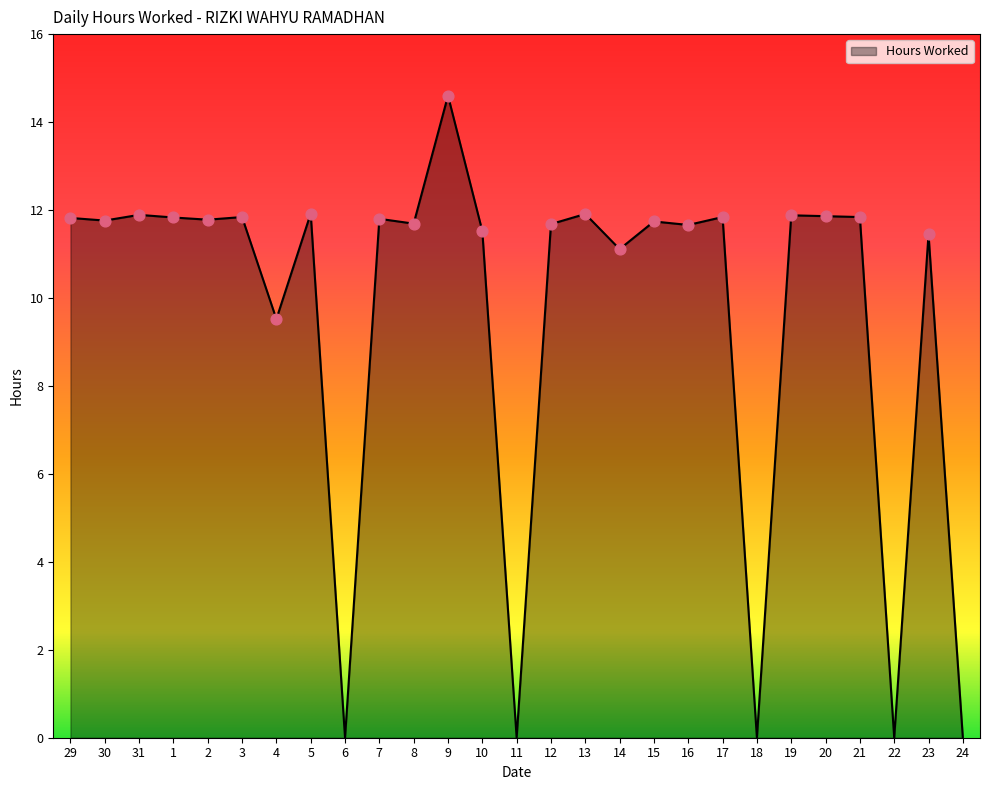

What is the change in value from 29 to 31?

+0.1